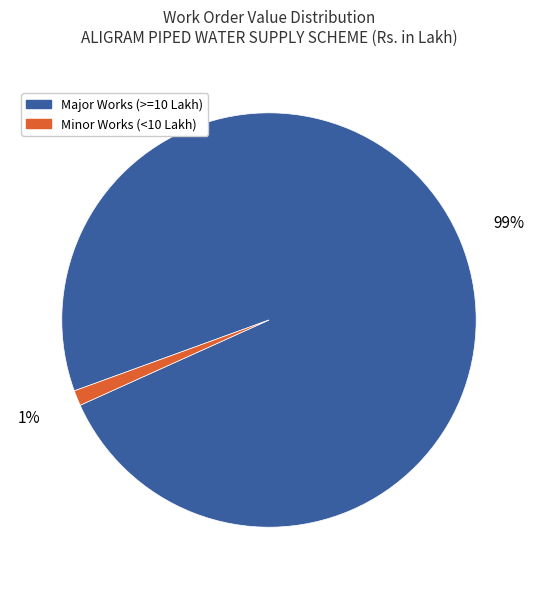

To the nearest percent, what is the difference between the largest and smallest slice percentages?

98%